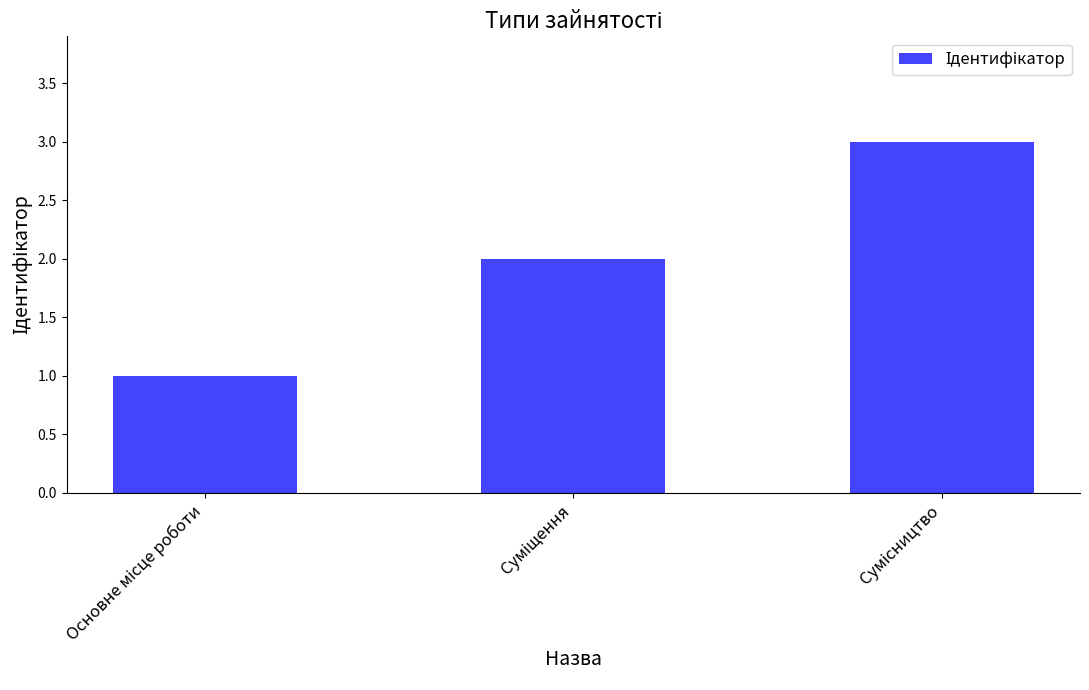

How many values are between 1 and 3?

3